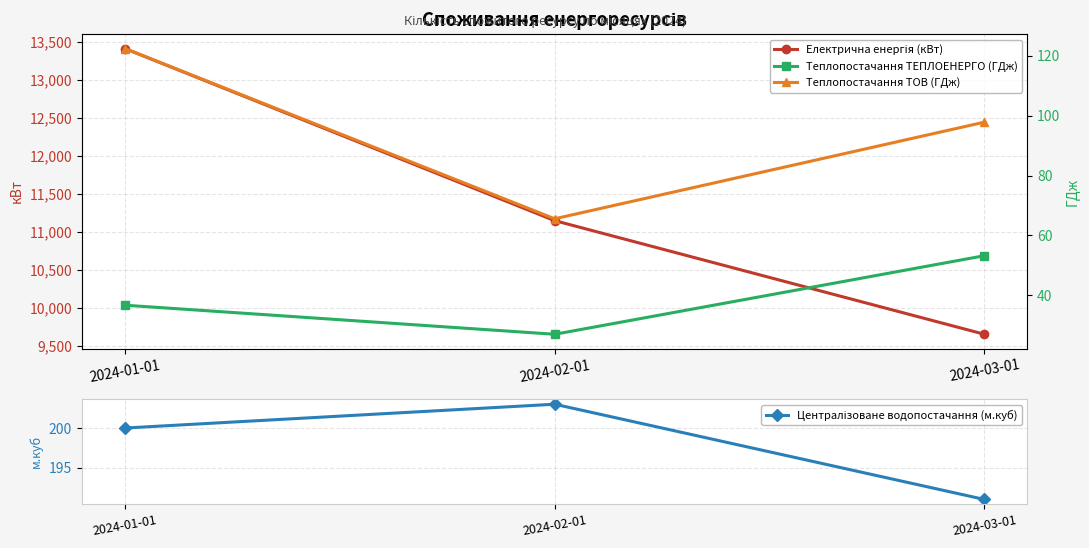

What is the average value of the Централізоване водопостачання (м.куб) series?

198.0